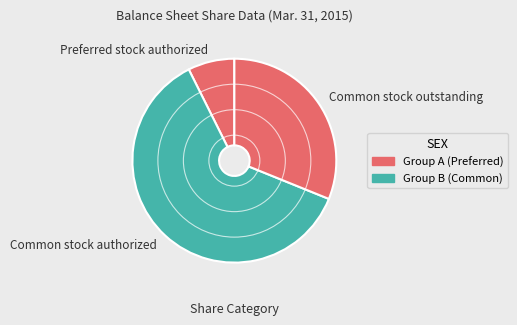

Rank the categories by value from highest to lowest.

Common stock authorized, Common stock outstanding, Preferred stock authorized